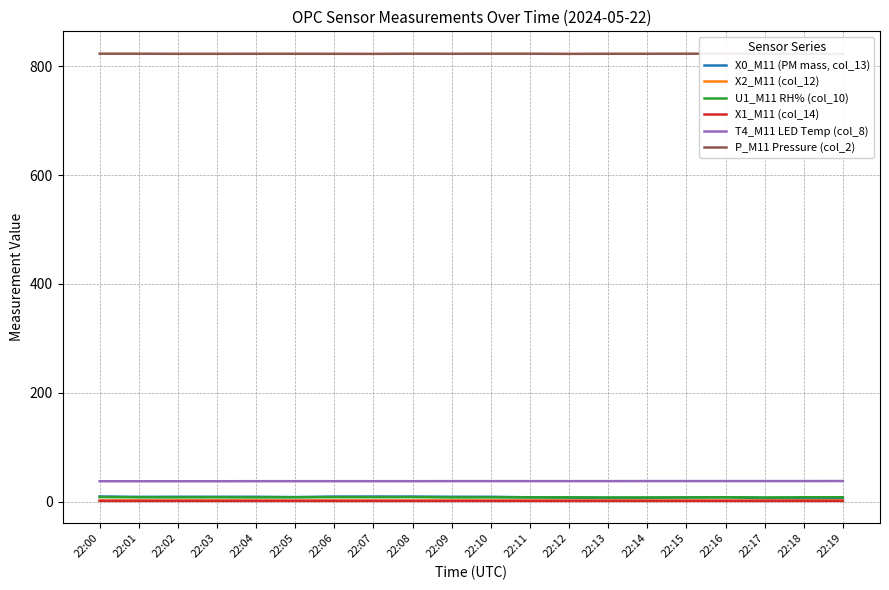

Reading right to left, list all the values displayed in this chart.

X0_M11 (PM mass, col_13): 6.7	6.3	6.5	8.2	7.8	7.2	6.8	7.5	8.1	9.0	9.1	9.5	9.5	9.5	8.5	9.0	9.1	9.1	8.9	9.6
X2_M11 (col_12): 2.3	2.3	2.2	2.2	2.2	2.2	2.2	2.2	2.2	2.1	2.1	2.1	2.1	2.2	2.2	2.2	2.2	2.2	2.2	2.2
U1_M11 RH% (col_10): 8.2	8.2	7.9	8.2	7.9	7.8	7.9	8.1	8.0	8.0	7.9	8.4	8.3	8.3	8.2	7.9	8.1	8.0	8.1	8.5
X1_M11 (col_14): 1.5	1.5	1.5	1.5	1.5	1.5	1.5	1.5	1.5	1.5	1.5	1.4	1.5	1.5	1.5	1.5	1.5	1.5	1.5	1.5
T4_M11 LED Temp (col_8): 38.0	37.9	37.9	37.9	37.9	37.9	37.8	37.8	37.8	37.8	37.8	37.7	37.7	37.7	37.7	37.7	37.6	37.6	37.6	37.6
P_M11 Pressure (col_2): 822.7	822.9	822.8	823.0	823.1	823.0	823.0	822.8	823.1	823.1	823.0	823.1	822.8	822.9	823.0	823.0	822.9	822.9	823.1	823.1